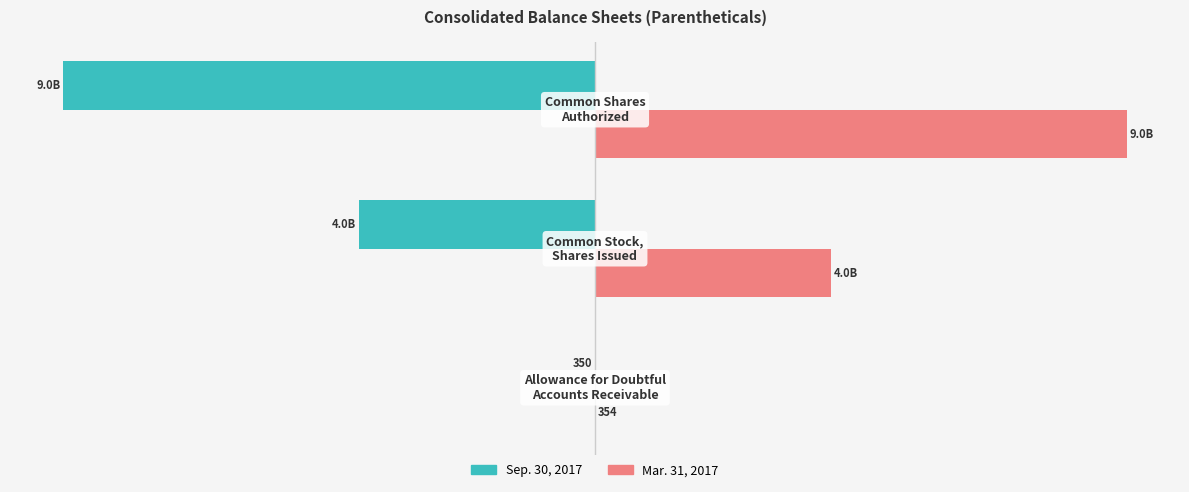

What are all the series names shown in the legend?

Sep. 30, 2017, Mar. 31, 2017